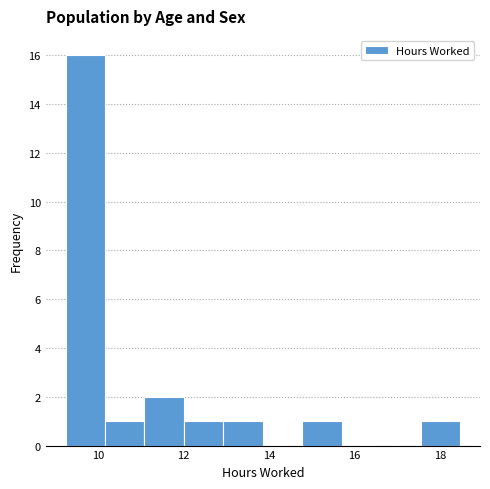

Which range on the x-axis has the tallest bar?

9.2 to 10.2